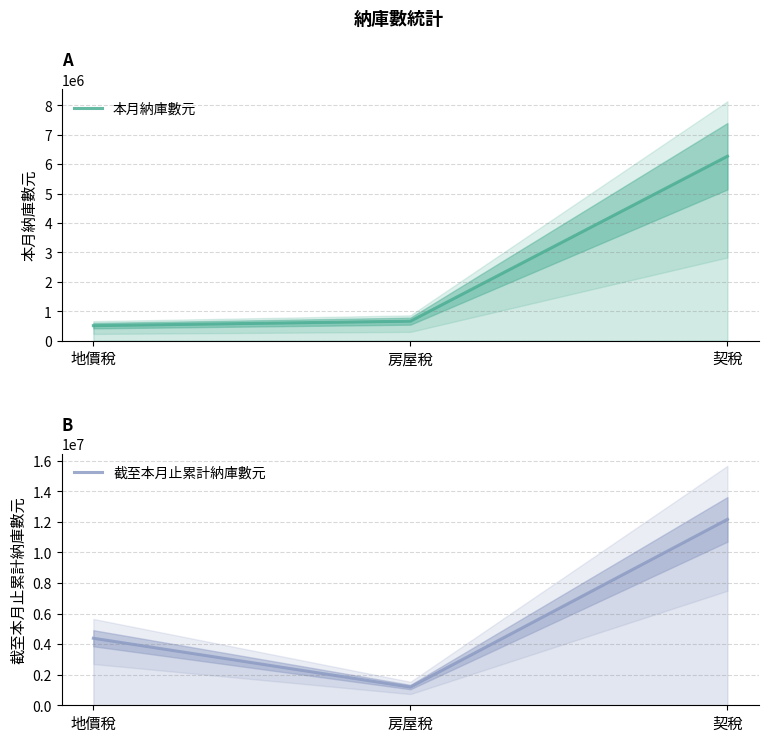

What is the average value of the 本月納庫數元 series?

2482342